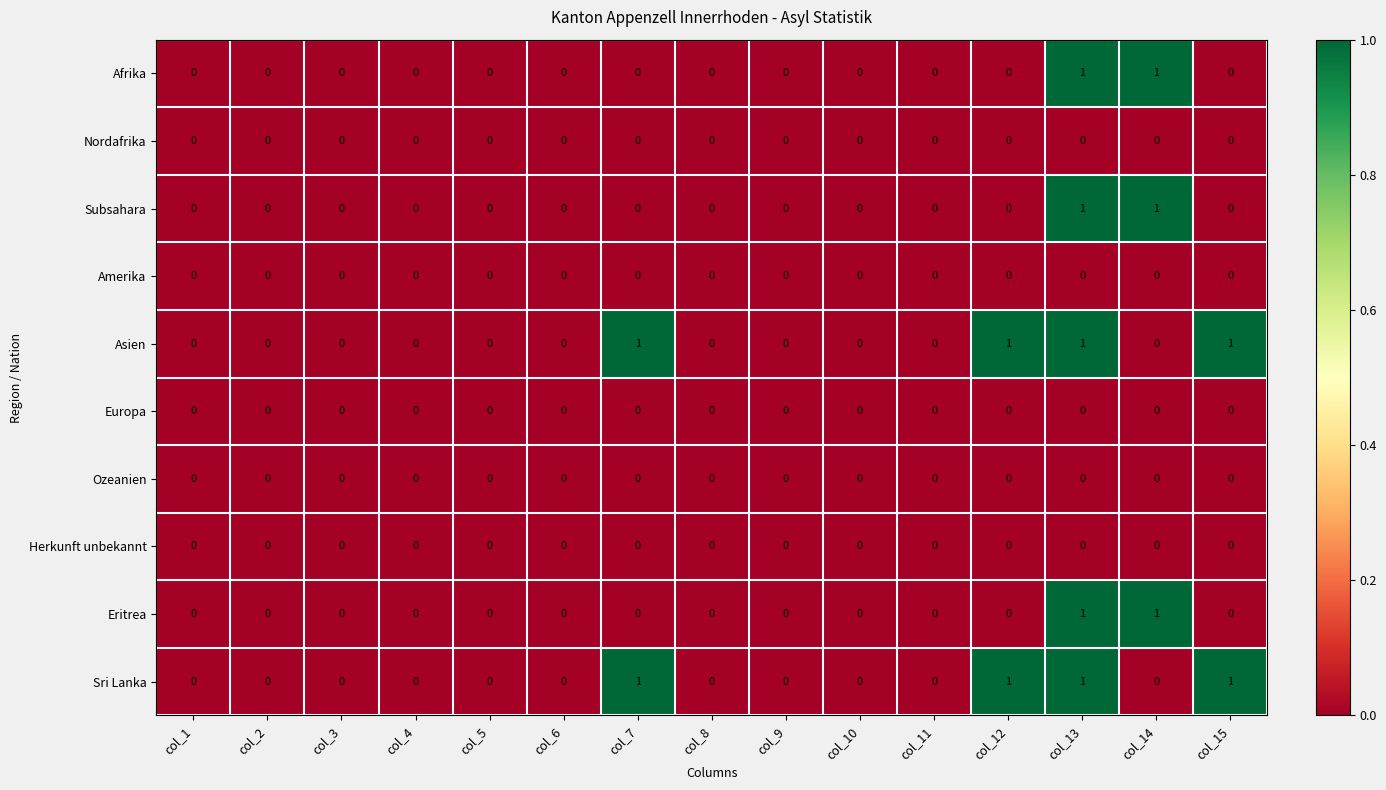

What is the total value across all series at col_13?

5